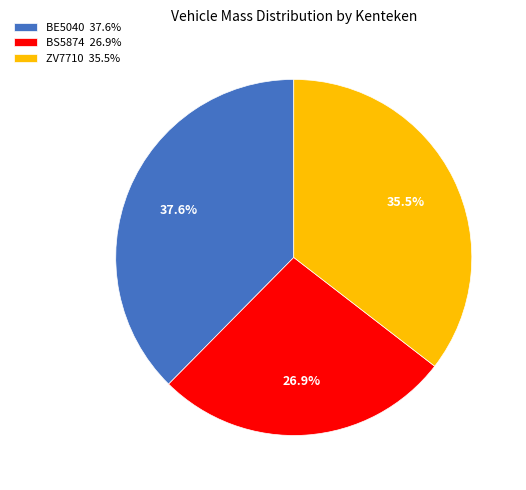

To the nearest percent, what is the difference between the largest and smallest slice percentages?

11%